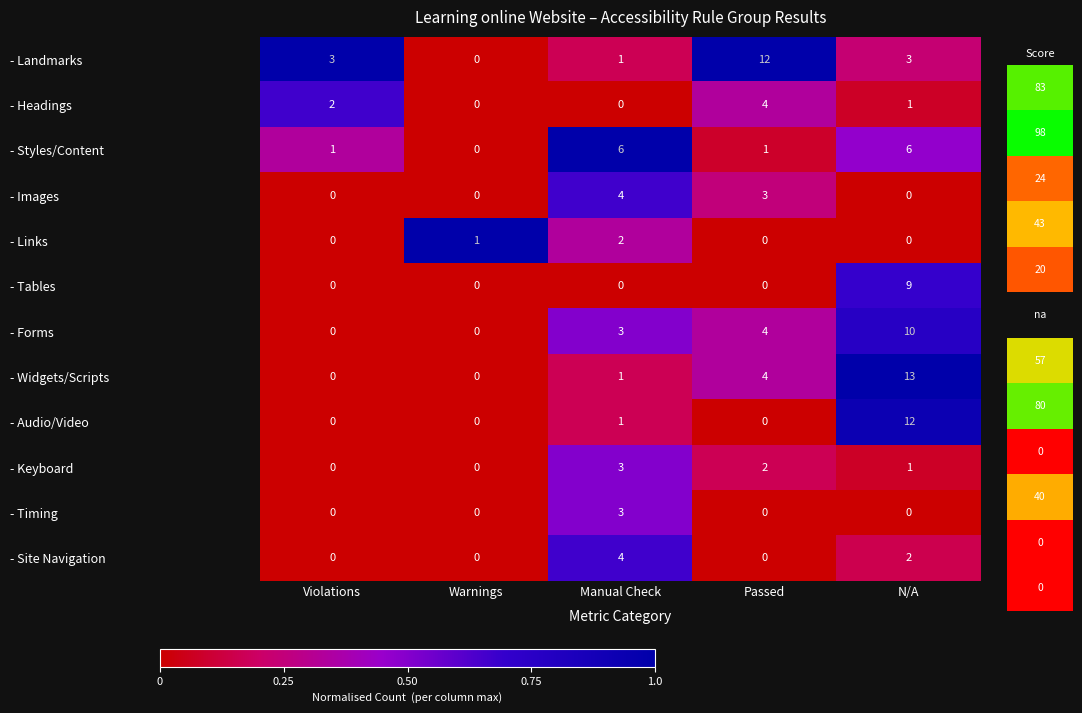

Read the - Styles/Content value at Manual Check.

6